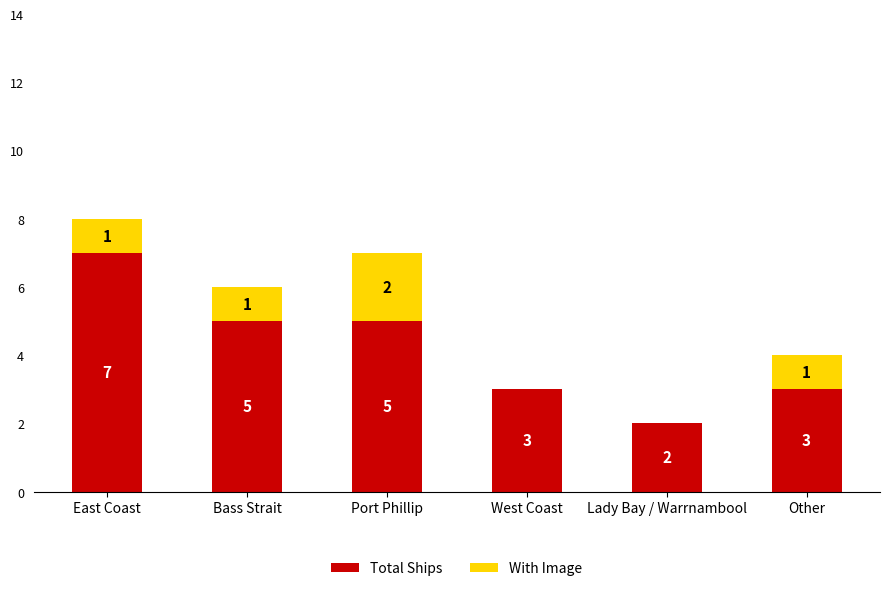

True or false: Total Ships has a value of 3 at East Coast.

False